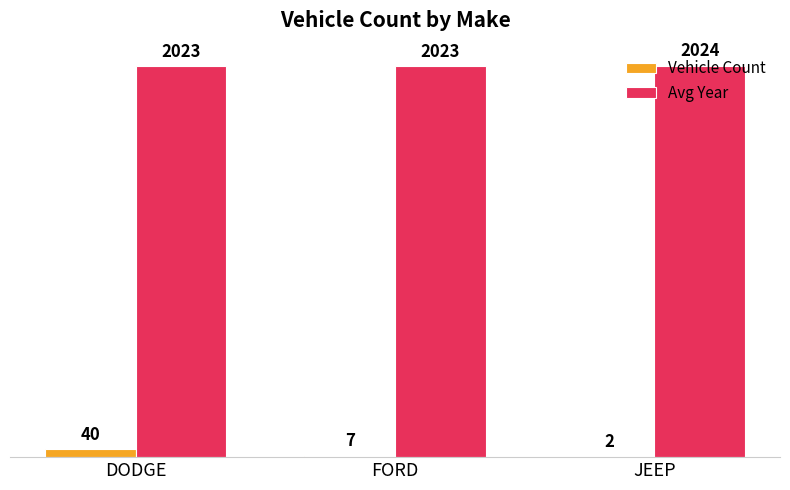

What are all the series names shown in the legend?

Vehicle Count, Avg Year